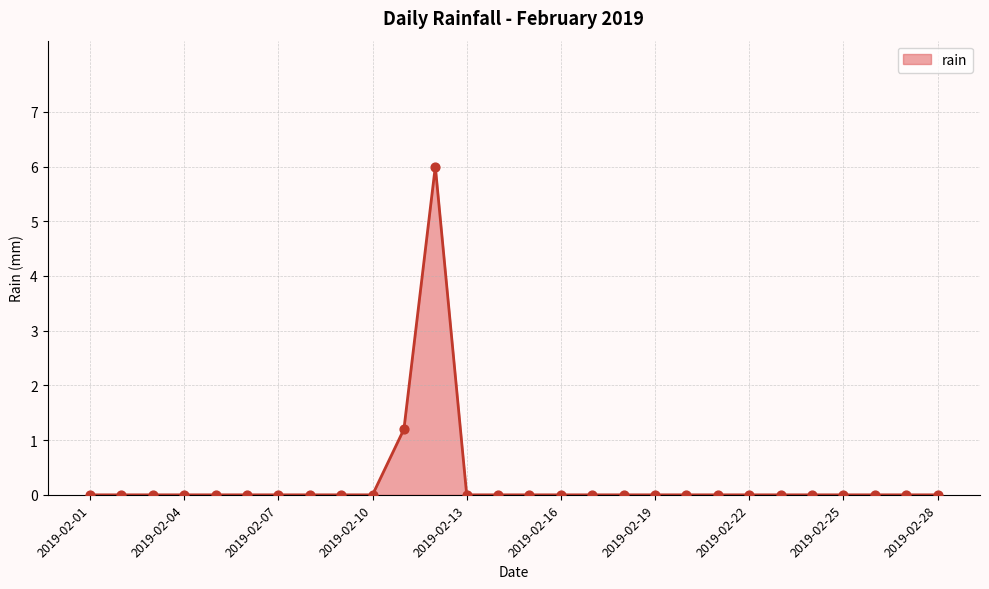

What is the greatest value displayed?

6.0